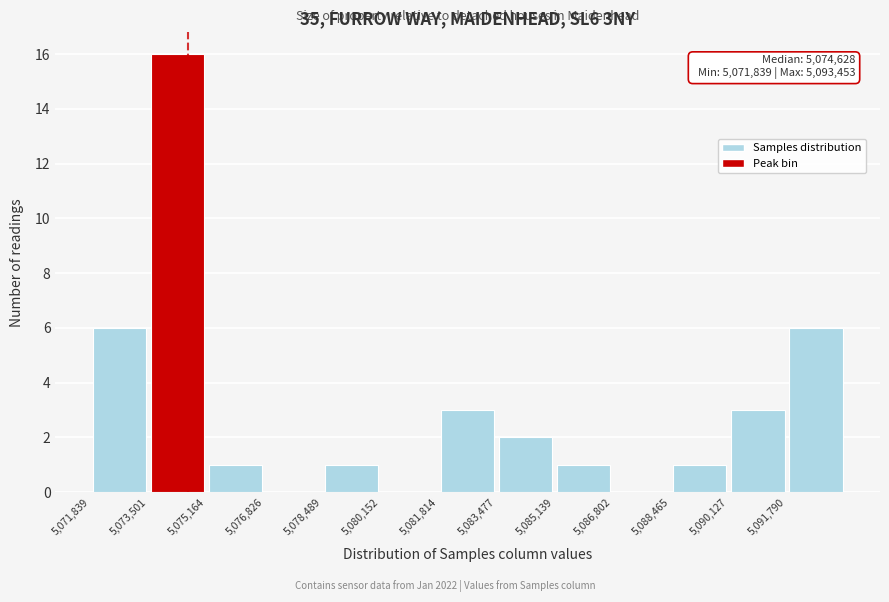

Over which range of the x-axis is the bar tallest?

5073600 to 5075200